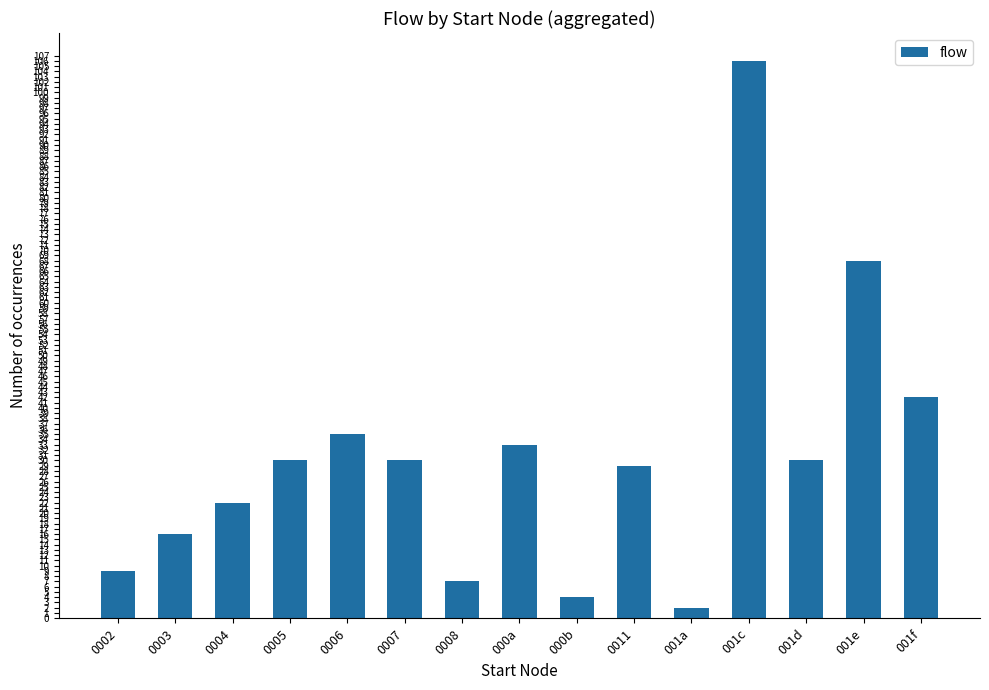

What is the average value?

31